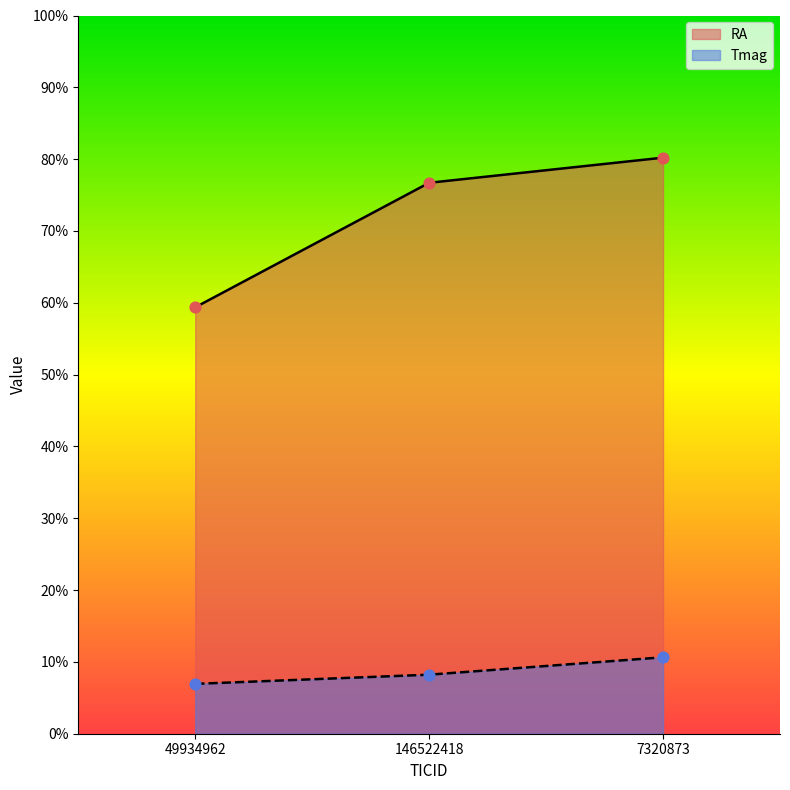

What are all the series names shown in the legend?

RA, Tmag